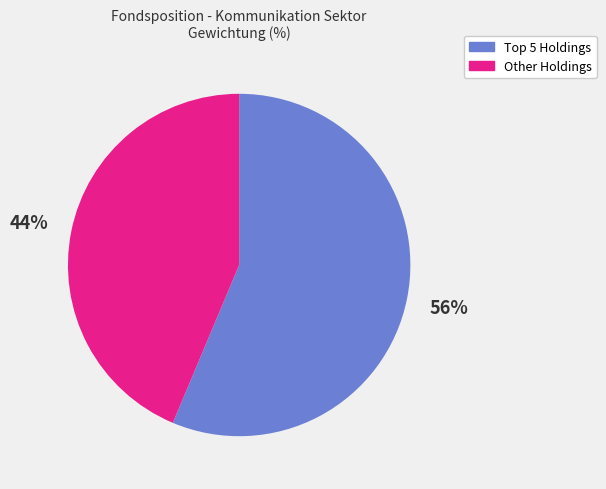

To the nearest percent, what is the average slice percentage?

50%